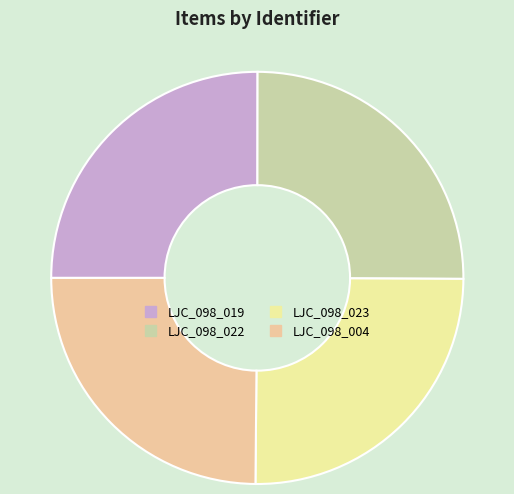

True or false: LJC_098_022 accounts for 19% of the total.

False